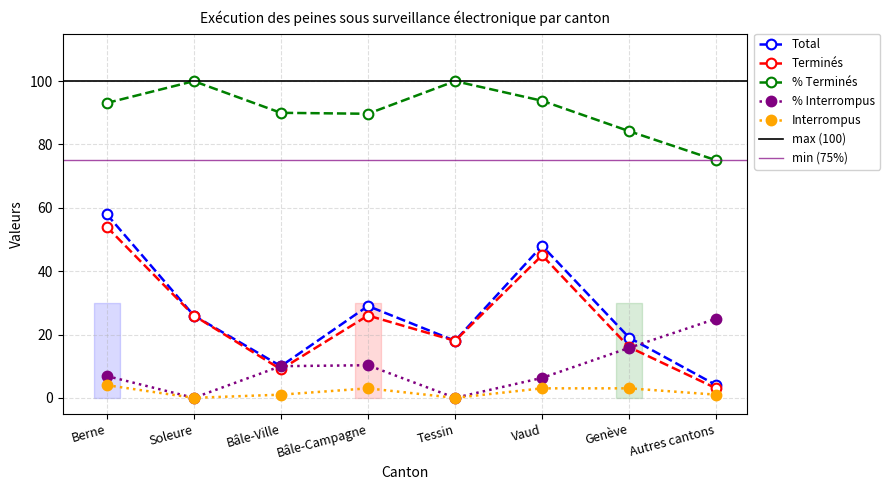

Reading left to right, extract all data points from this chart.

Total: 58.0	26.0	10.0	29.0	18.0	48.0	19.0	4.0
Terminés: 54.0	26.0	9.0	26.0	18.0	45.0	16.0	3.0
% Terminés: 93.1	100.0	90.0	89.7	100.0	93.8	84.2	75.0
% Interrompus: 6.9	0.0	10.0	10.3	0.0	6.3	15.8	25.0
Interrompus: 4.0	0.0	1.0	3.0	0.0	3.0	3.0	1.0